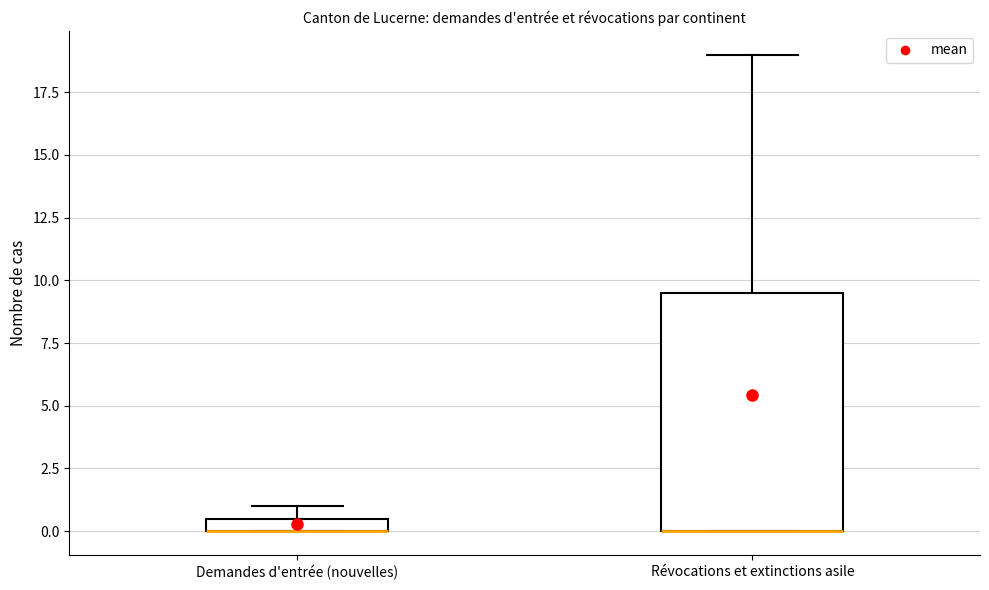

Where is the upper edge of the box for Demandes d'entrée (nouvelles) on the y-axis? The values are not printed on the chart, so give them approximately, as read against the axis.

0.5